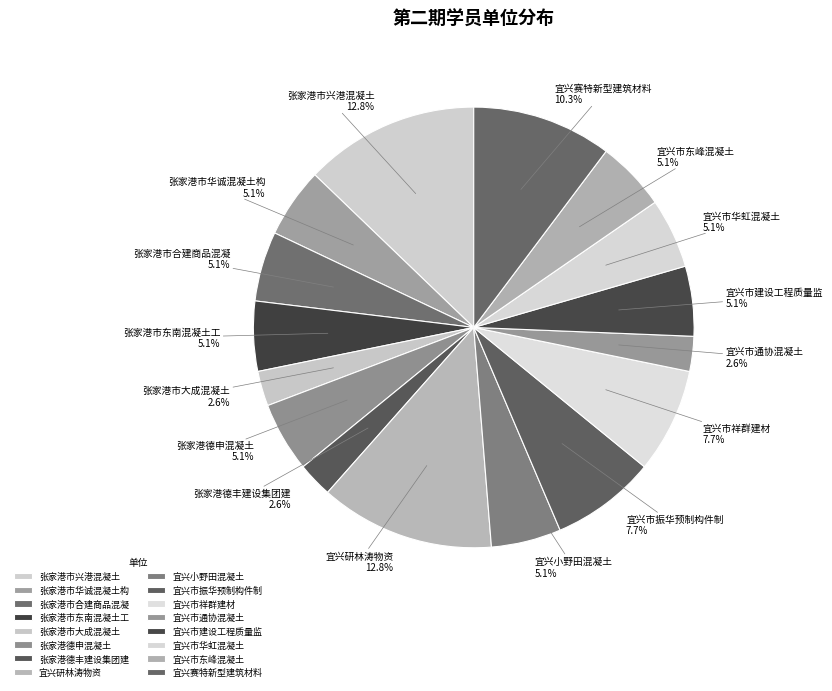

Does any single category account for the majority?

No